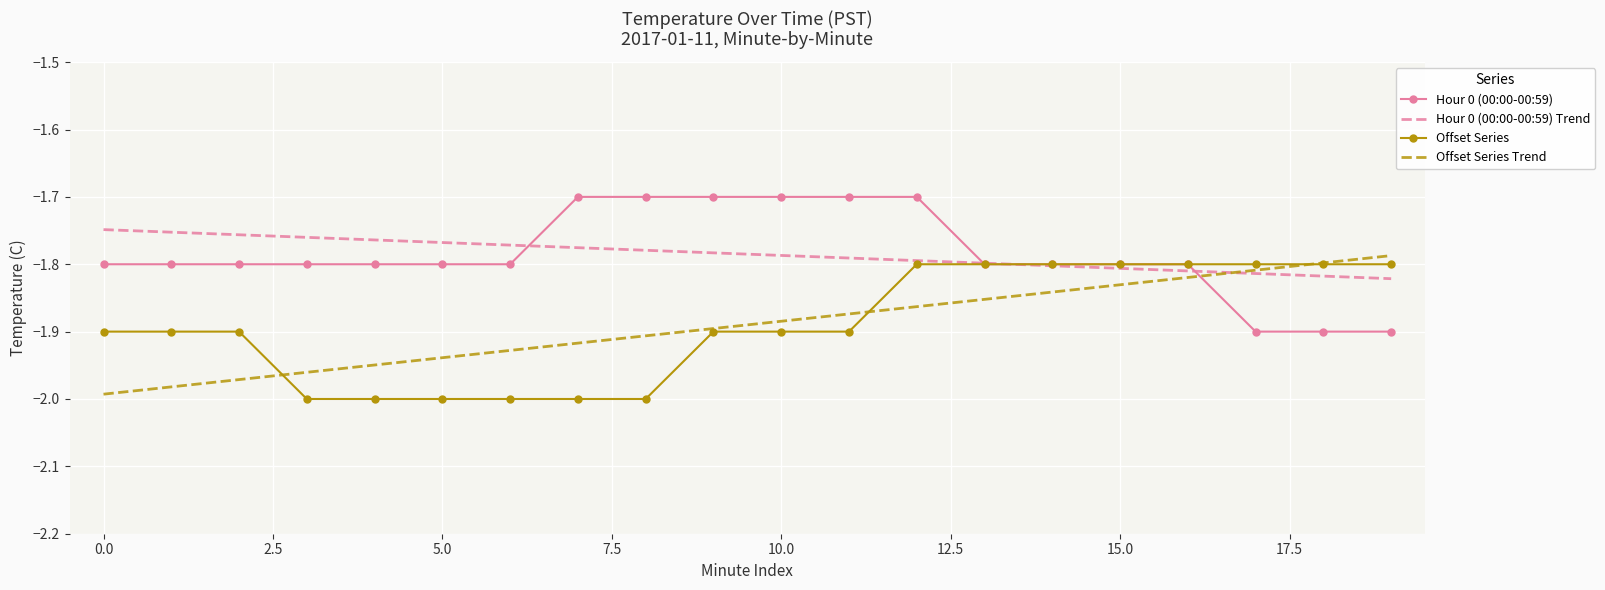

How many intersections are there between Hour 0 (00:00-00:59) Trend and Offset Series?

1